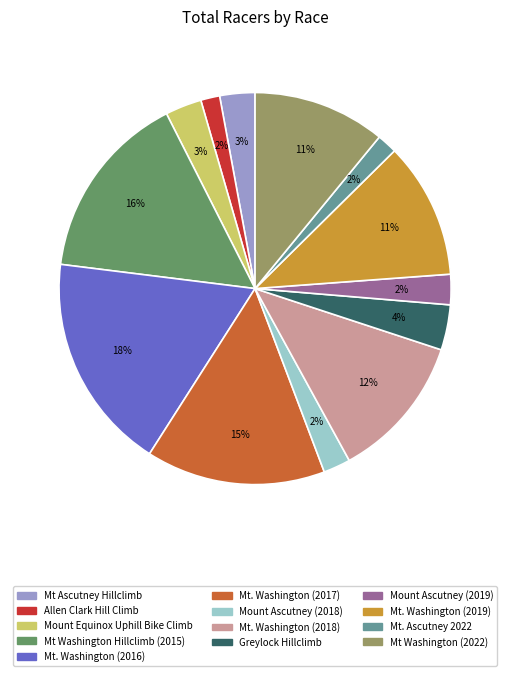

Approximately how many times larger is the value at Mt. Washington (2017) compared to Mt. Washington (2016)?

0.8